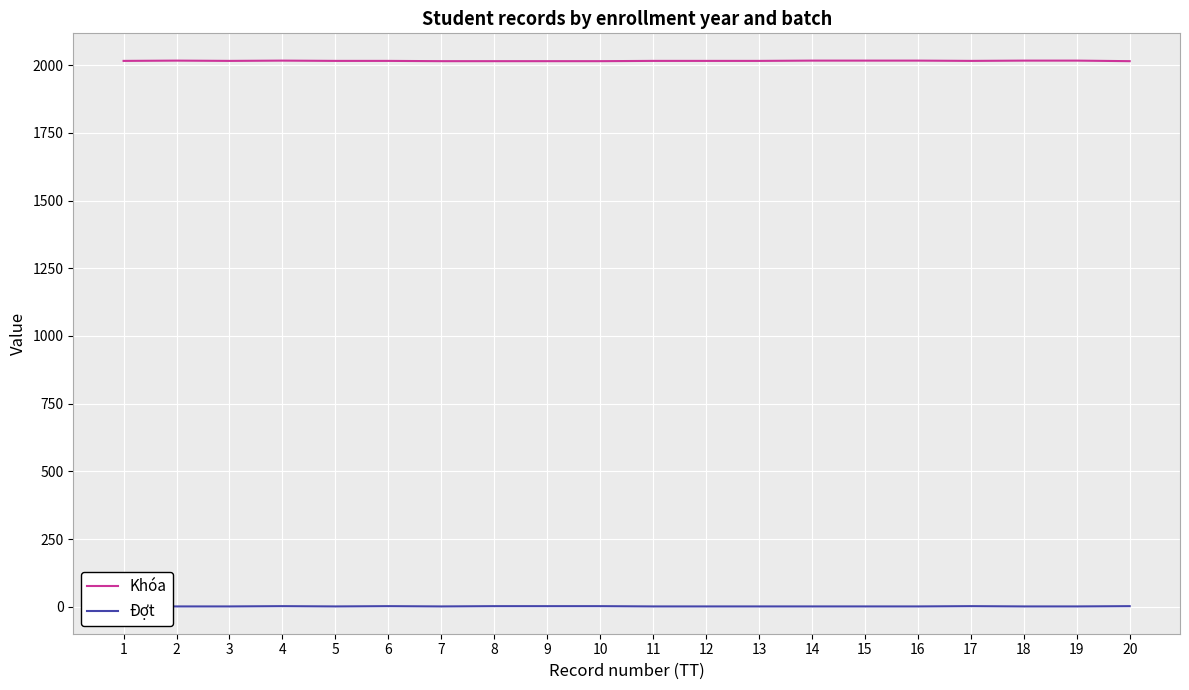

List the series in order of their overall mean, highest first.

Khóa, Đợt